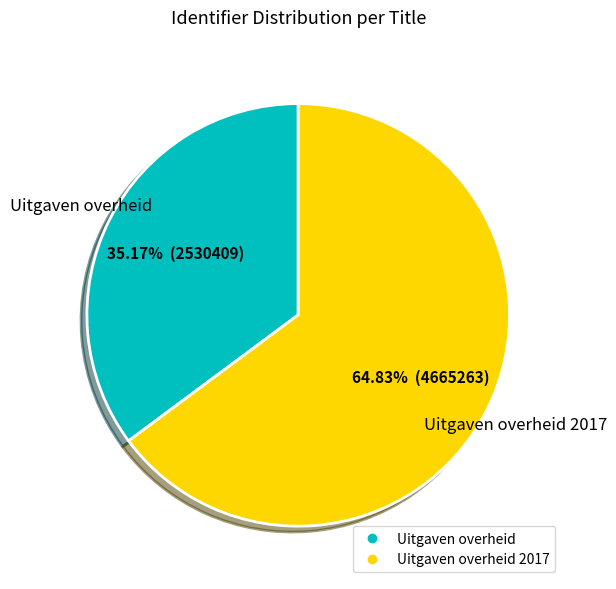

Is there a majority slice in this chart?

Yes